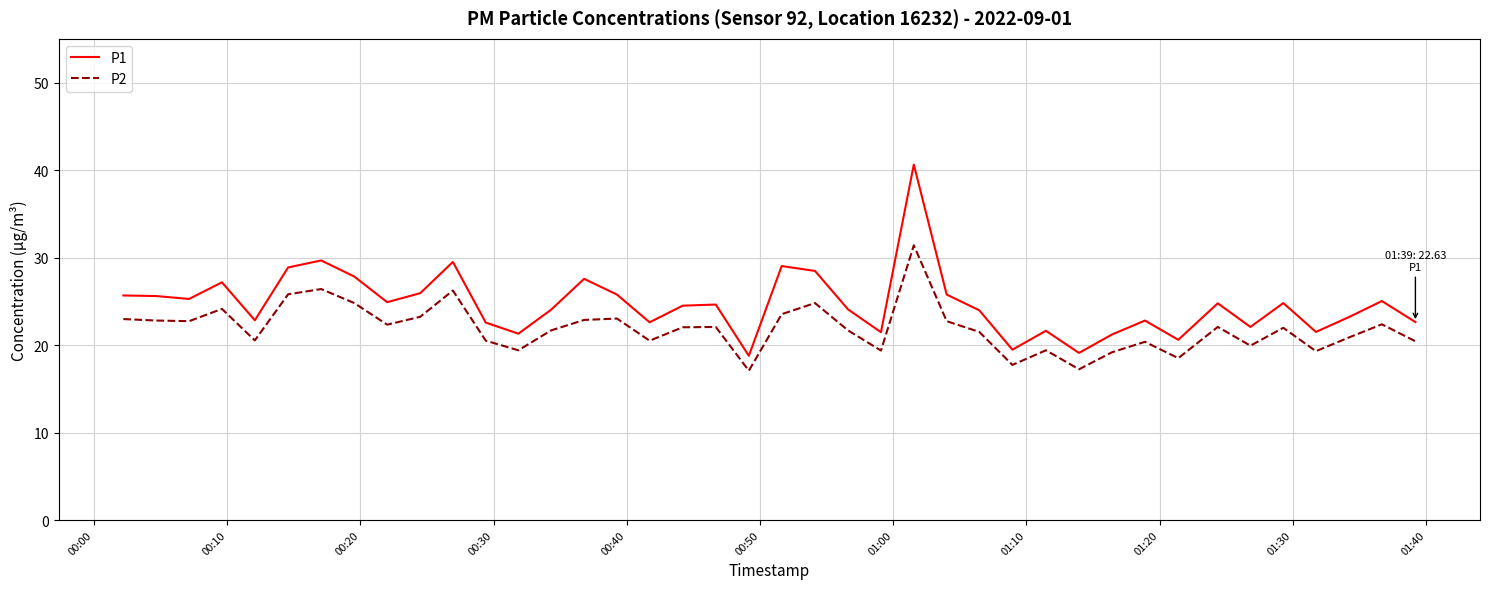

Does the chart have visible grid lines?

Yes